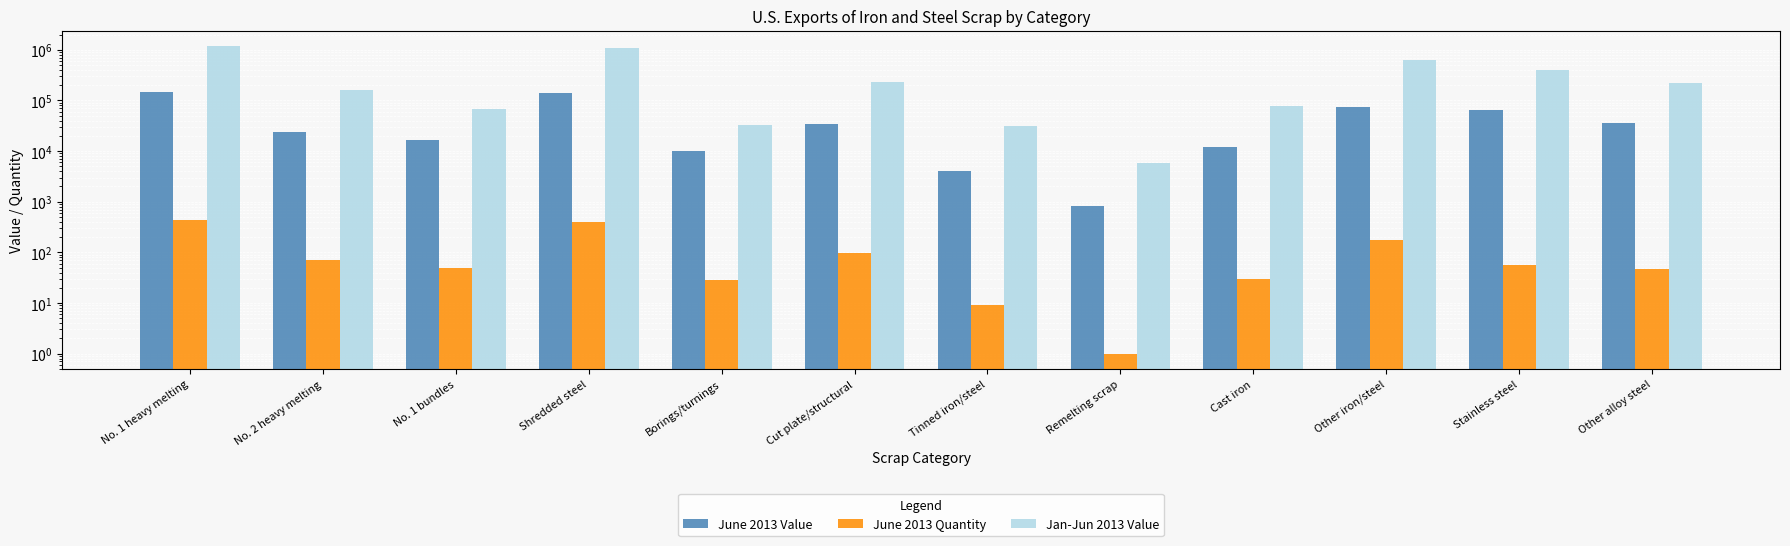

What is the difference between the maximum and second lowest values in the June 2013 Value series?

145960